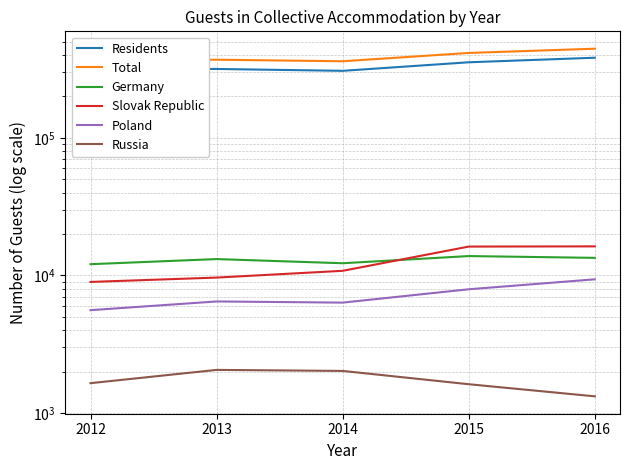

Rank the series at 2012 from highest to lowest value.

Total, Residents, Germany, Slovak Republic, Poland, Russia